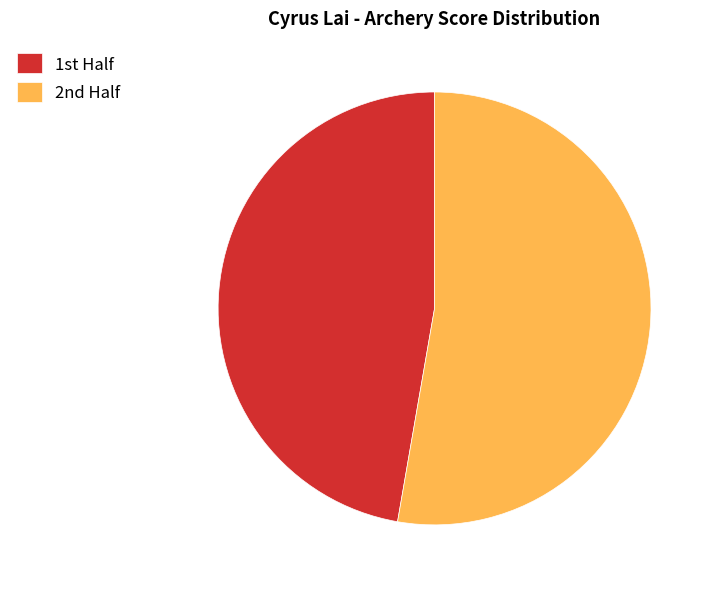

How many slices are in this pie chart?

2